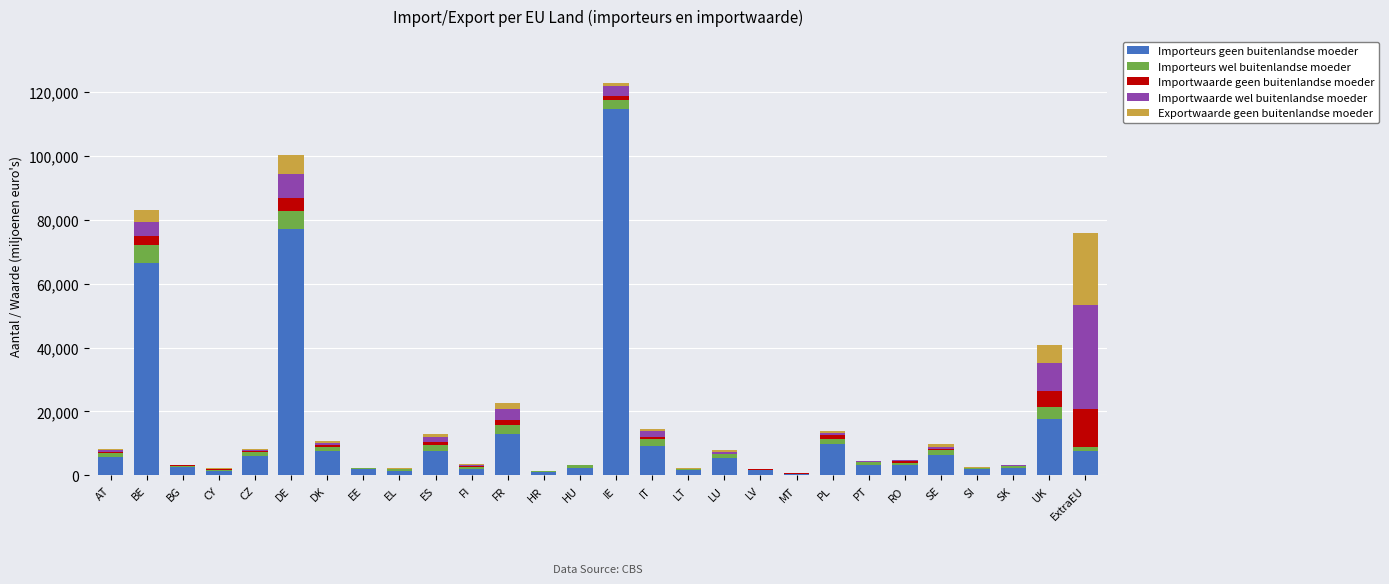

Where is Importeurs geen buitenlandse moeder nearest to the value 57635?

BE